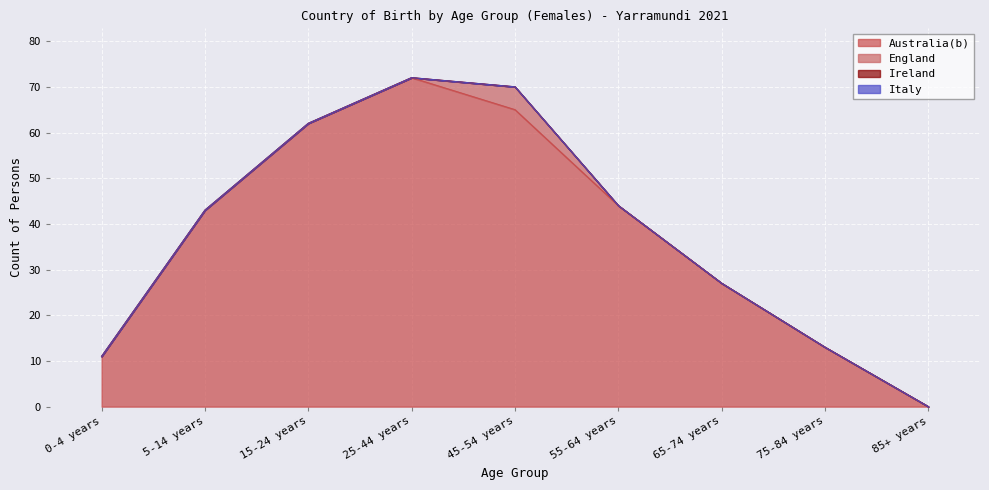

How many values in Australia(b) are above zero?

8